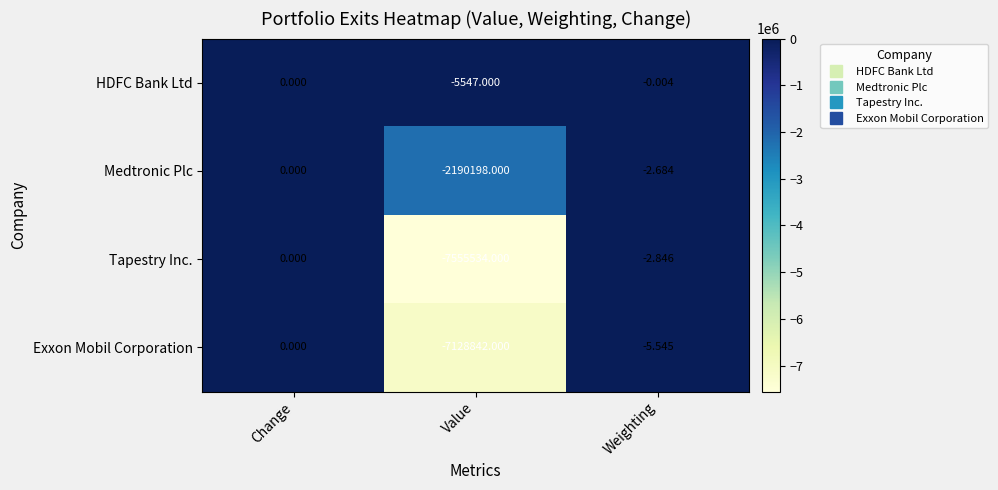

Which category has the highest value across all series?

Change